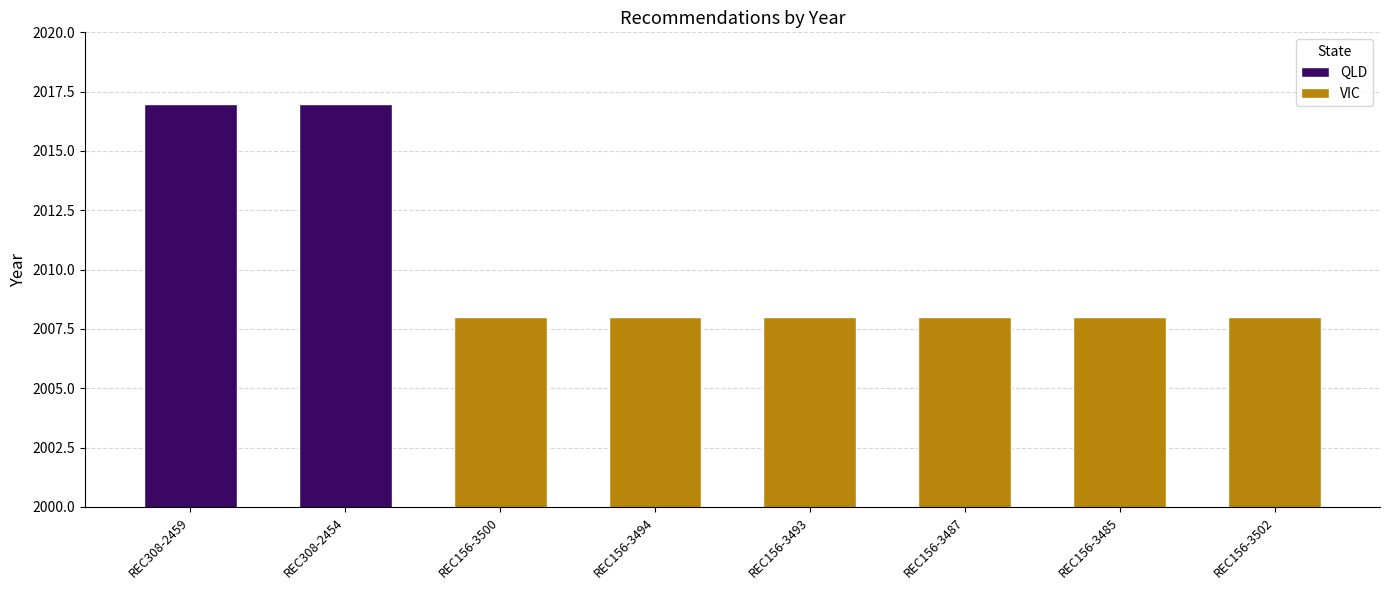

Reading left to right, list all the values displayed in this chart.

2017	2017	2008	2008	2008	2008	2008	2008